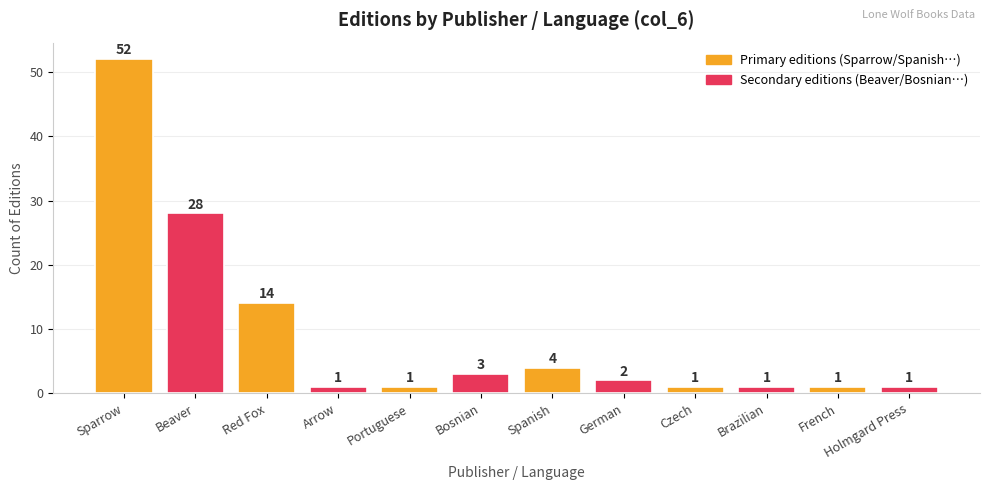

Does the chart contain stacked bars?

No